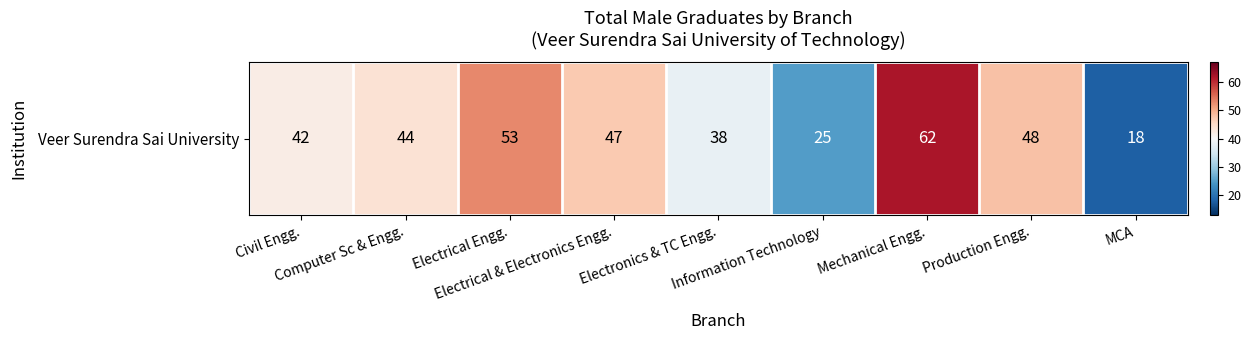

Which category has the lowest value across all series?

MCA